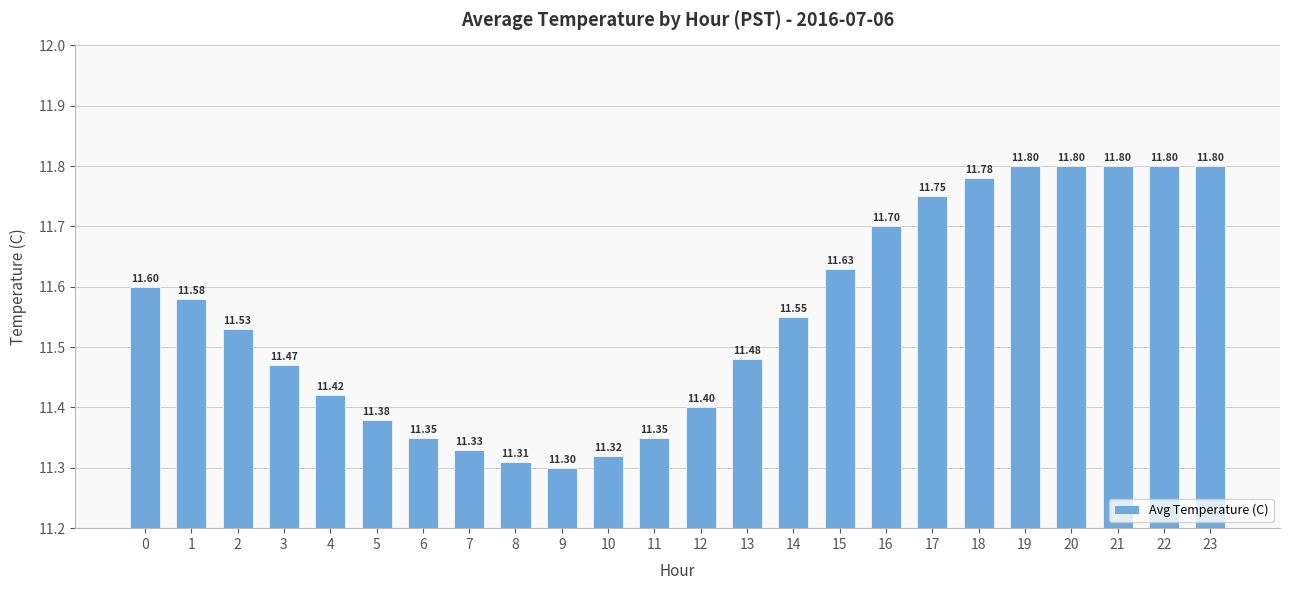

What is the ratio of the value at 15 to the value at 13?

1.0